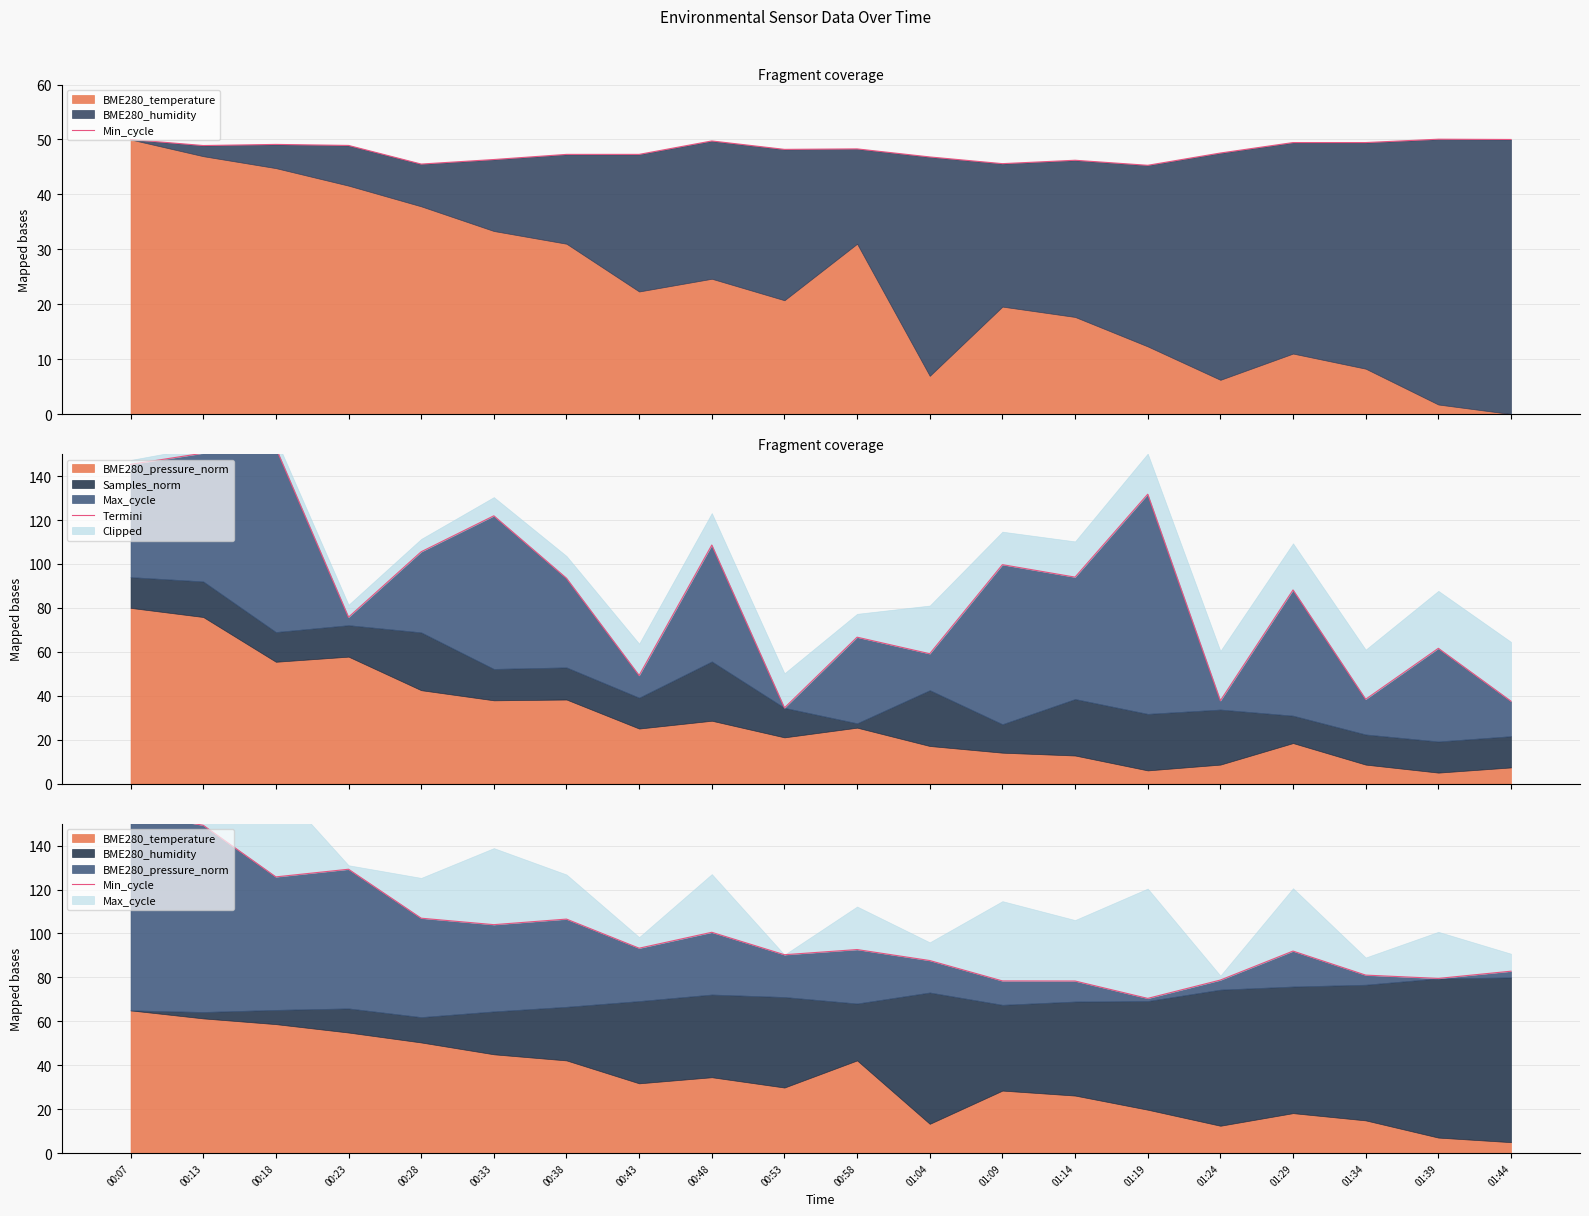

What is the difference between the Termini values at 01:24 and 00:07?

107.6